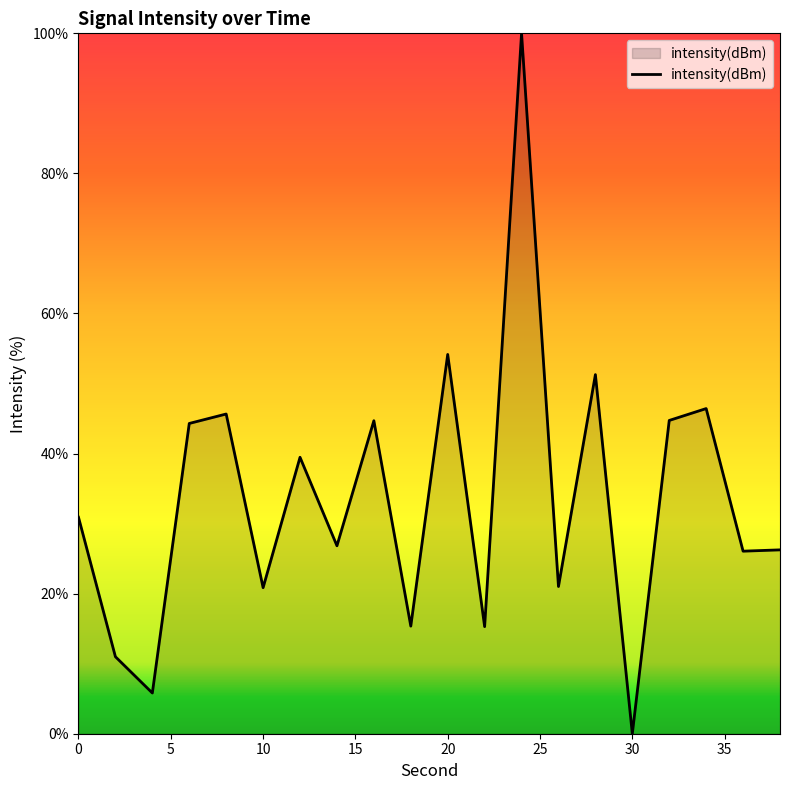

What is the maximum value shown in the chart?

100.0